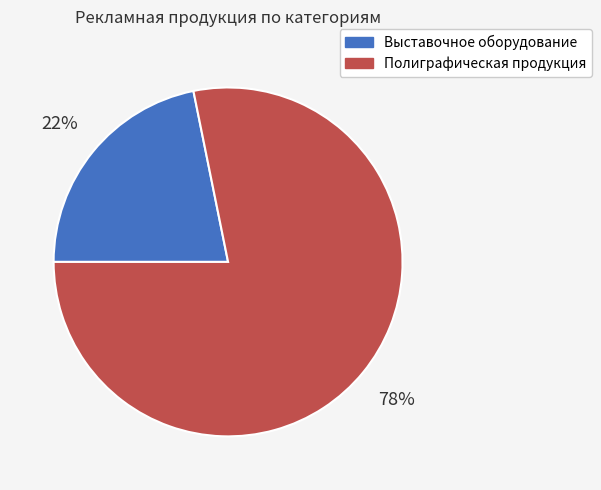

Between Полиграфическая продукция and Выставочное оборудование, which is larger?

Полиграфическая продукция